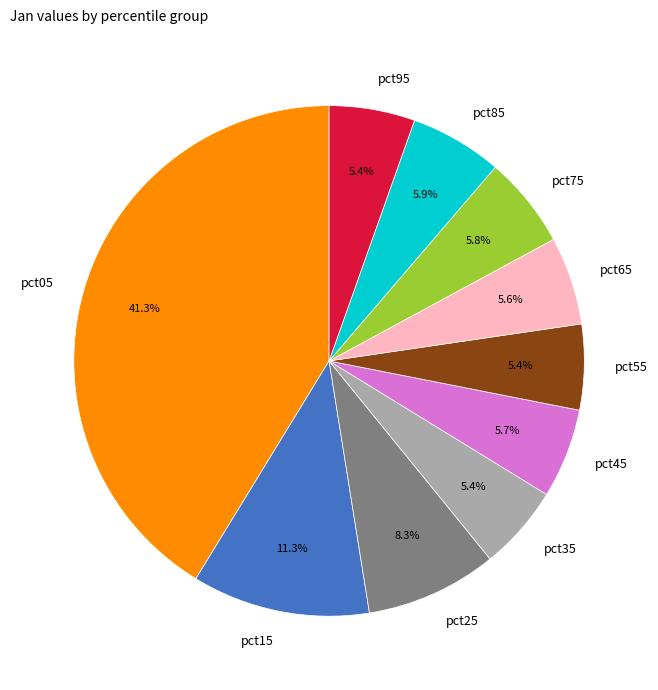

To the nearest percent, what portion does pct65 represent?

6%